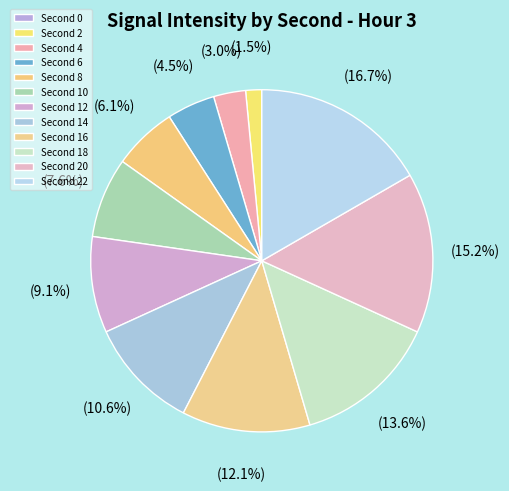

Rank the categories by value from lowest to highest.

0, 2, 4, 6, 8, 10, 12, 14, 16, 18, 20, 22